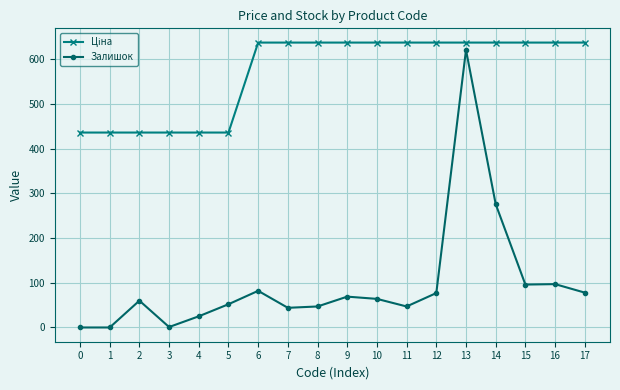

The Залишок series shows 48.4 at 16. True or false?

False